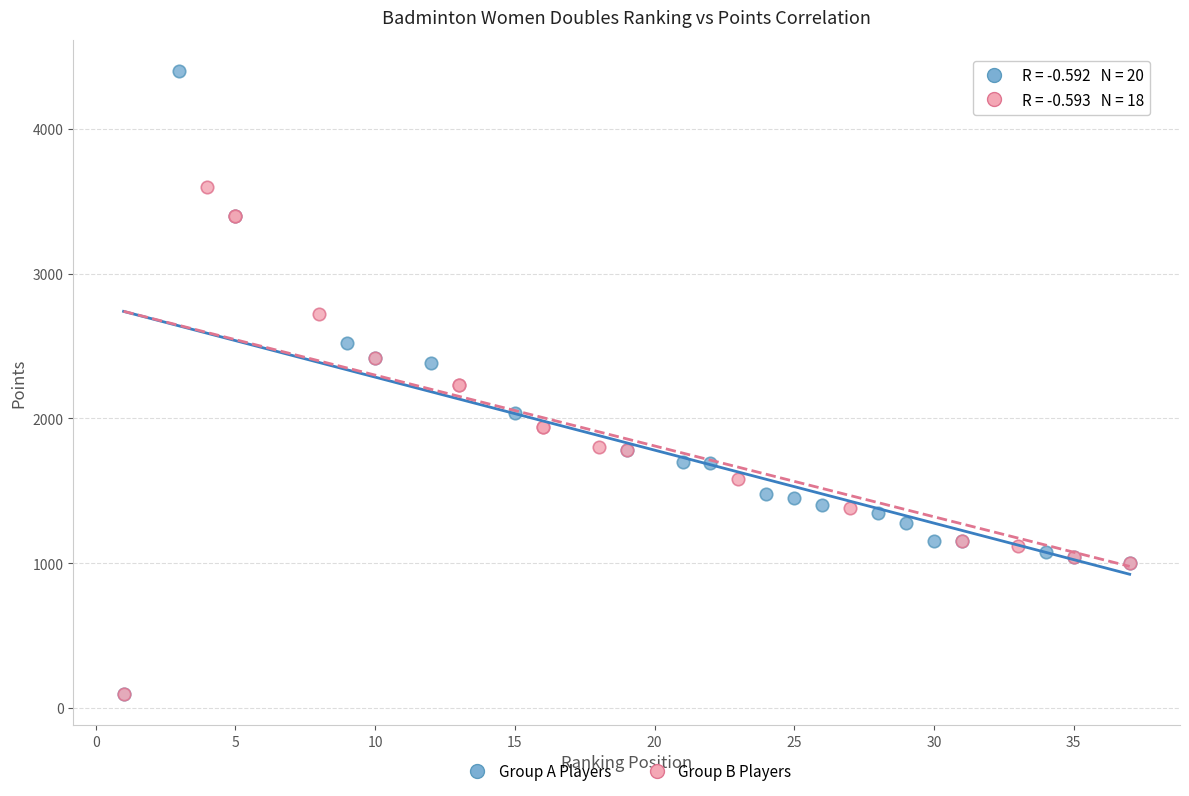

Which series has the largest Y range (max minus min)?

Group A Players